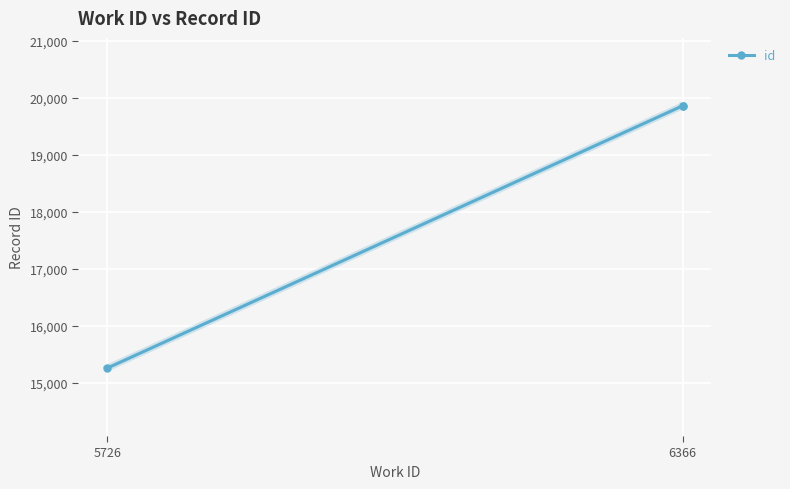

What is the change in value from 5726 to 6366?

+4596